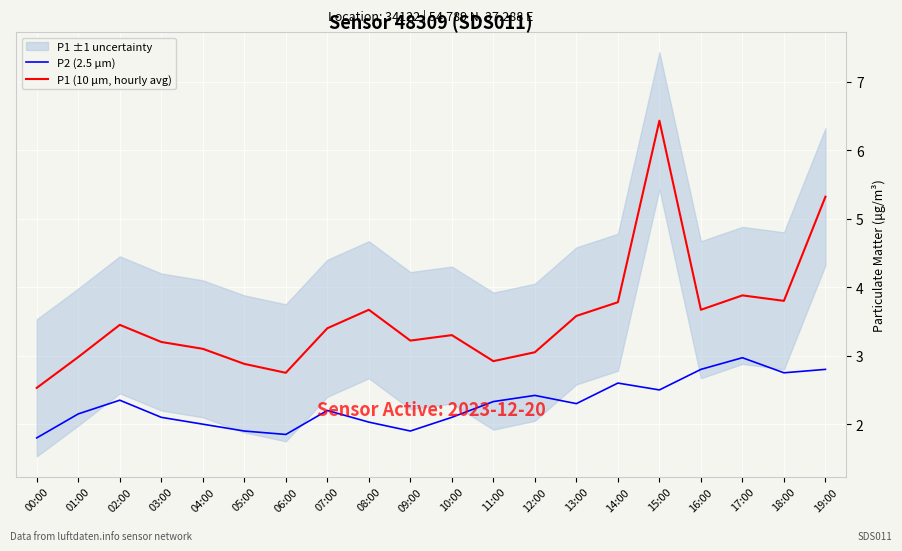

In P1 (10 µm, hourly avg), how many points are lower than both neighbors (excluding endpoints)?

5